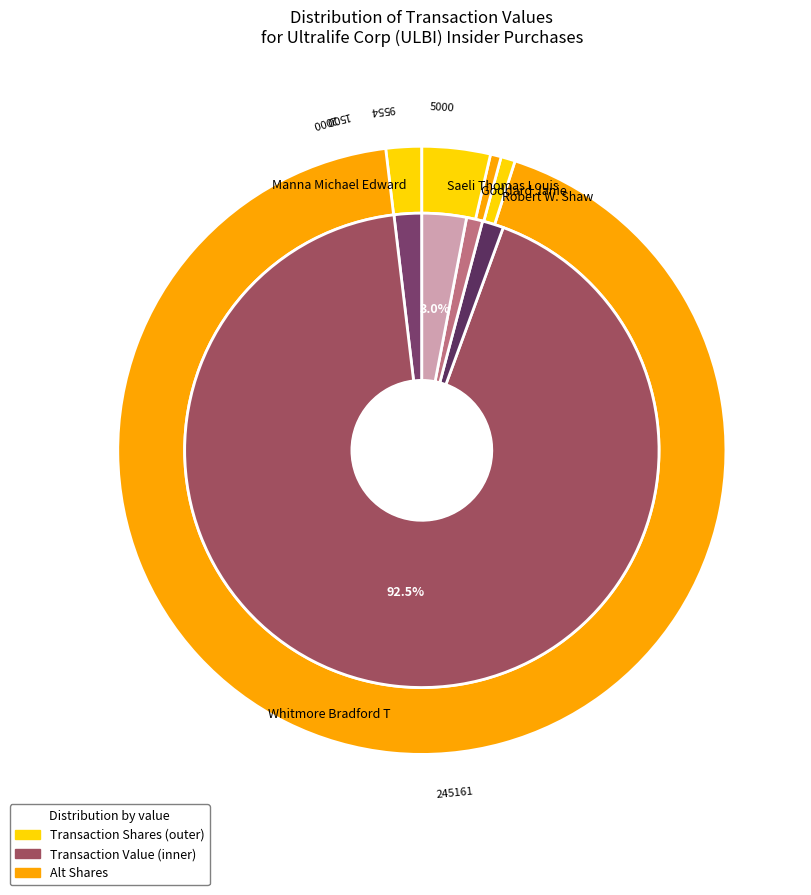

Is the sum of Manna Michael Edward and Robert W. Shaw greater than half?

No